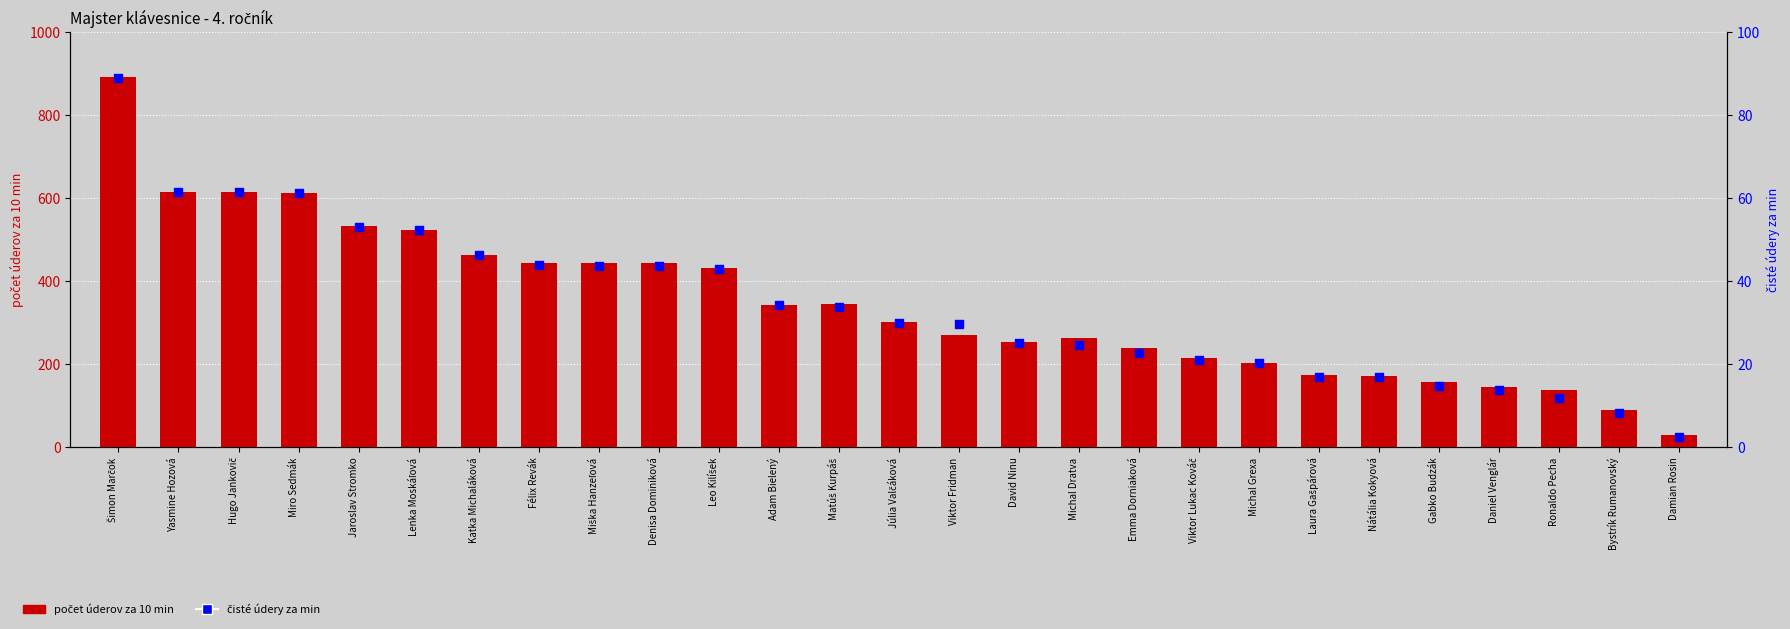

What are all the series names shown in the legend?

počet úderov za 10 min, čisté údery za min